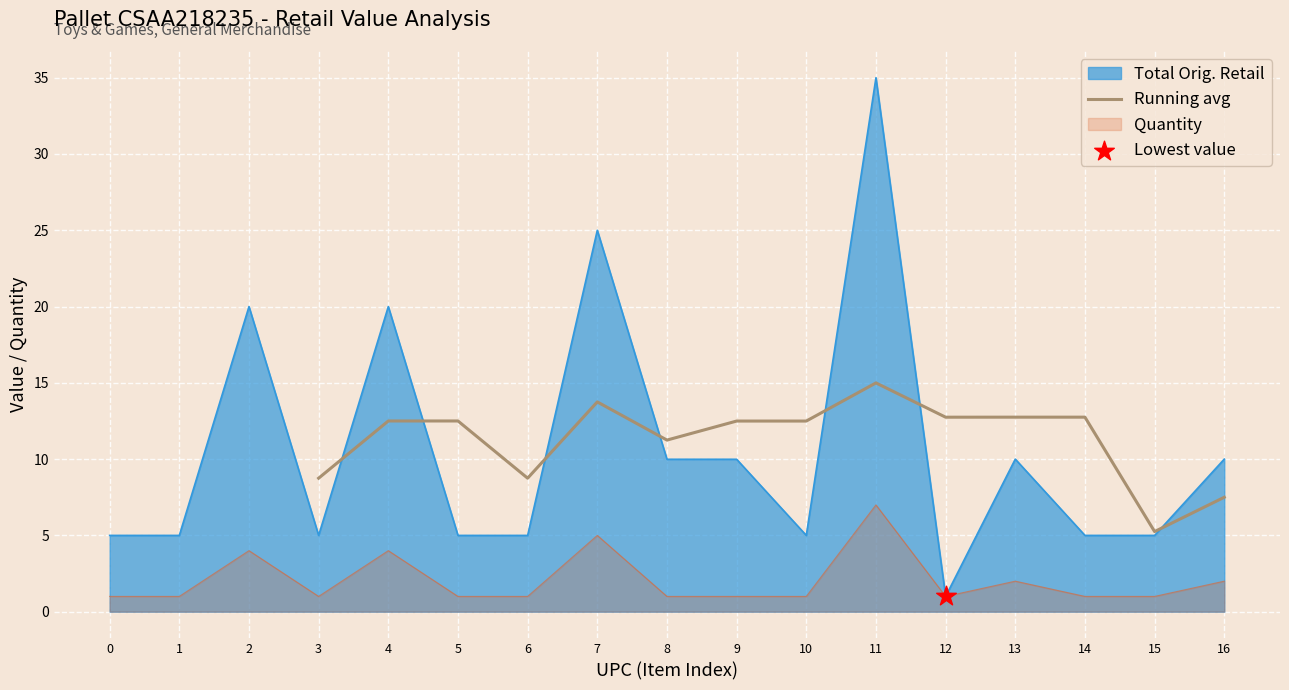

Which category has the highest value in the Running avg series?

11